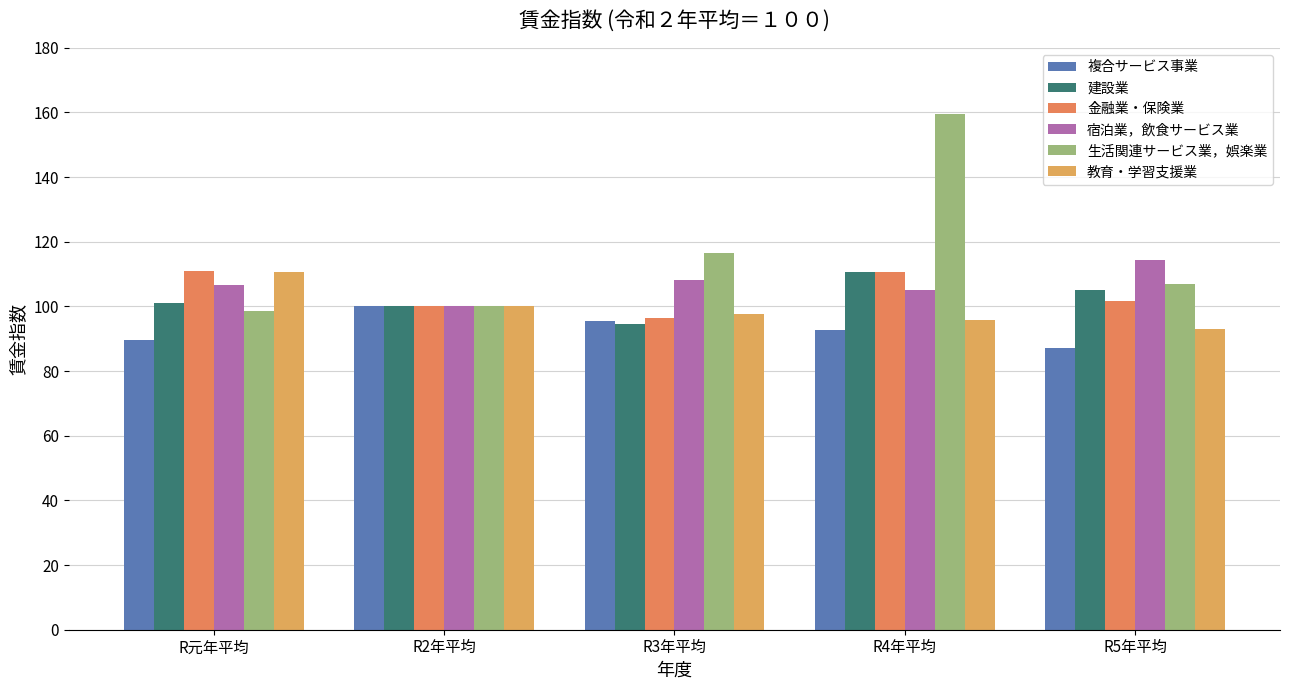

What is the value of the 宿泊業，飲食サービス業 bar at the 4th from the left?

105.2